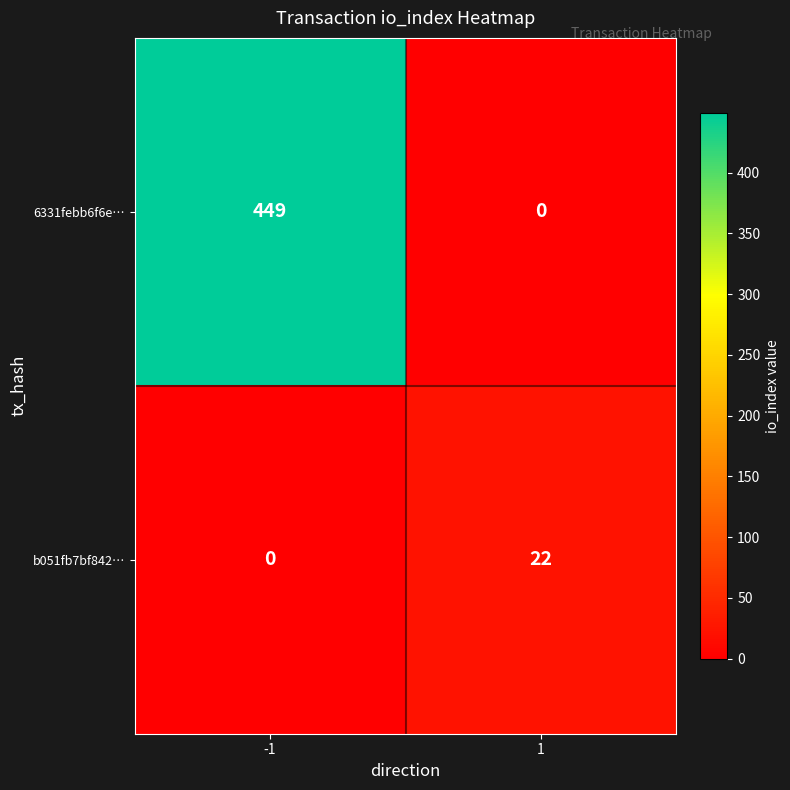

At -1, list the series in order from smallest to largest.

b051fb7bf842…, 6331febb6f6e…